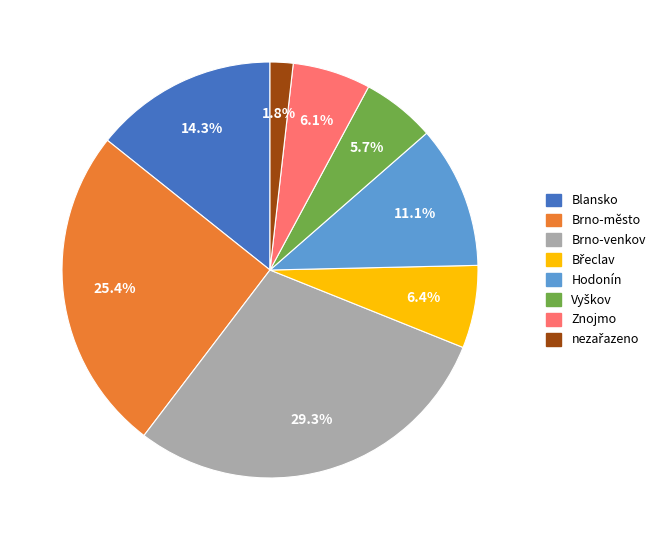

Is there a majority slice in this chart?

No